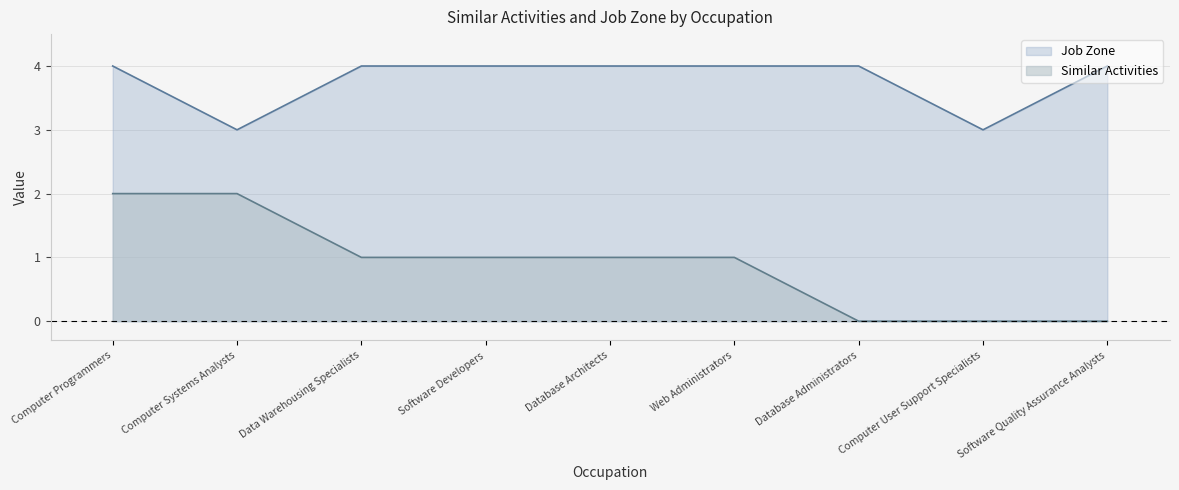

What position from the right is Database Architects?

5